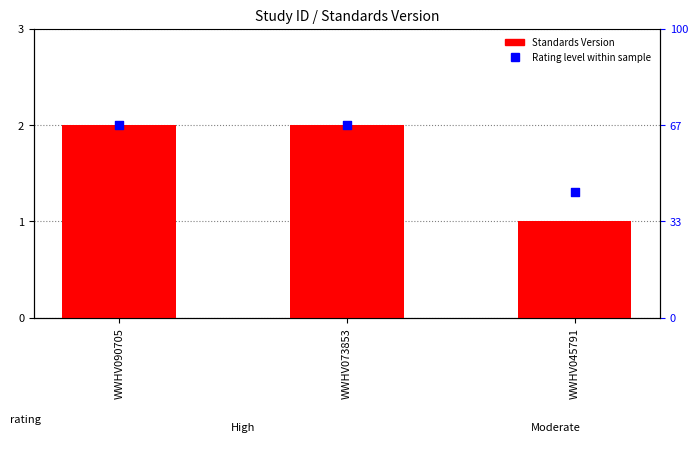

At which category is the sum across all series the highest?

WWHV090705